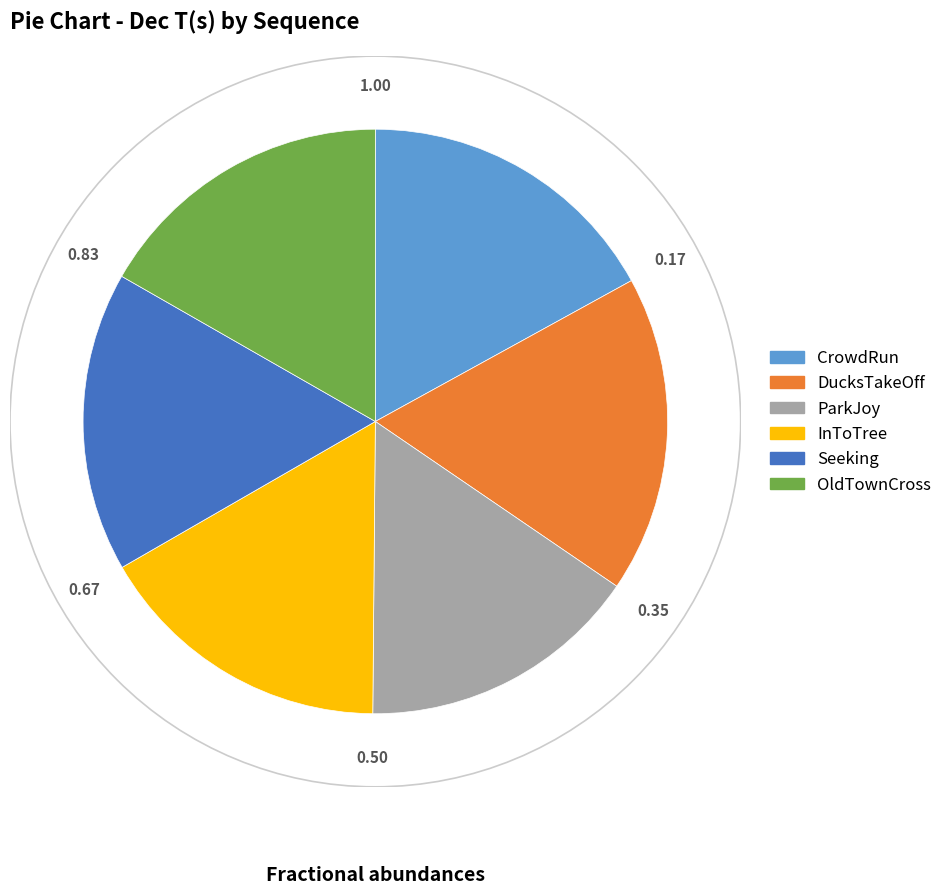

True or false: Seeking accounts for 17% of the total.

True